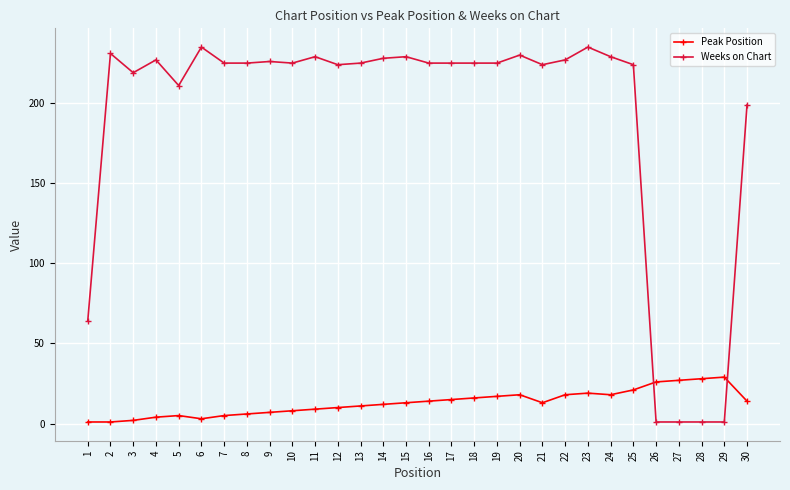

Which series has the largest range (max minus min)?

Weeks on Chart